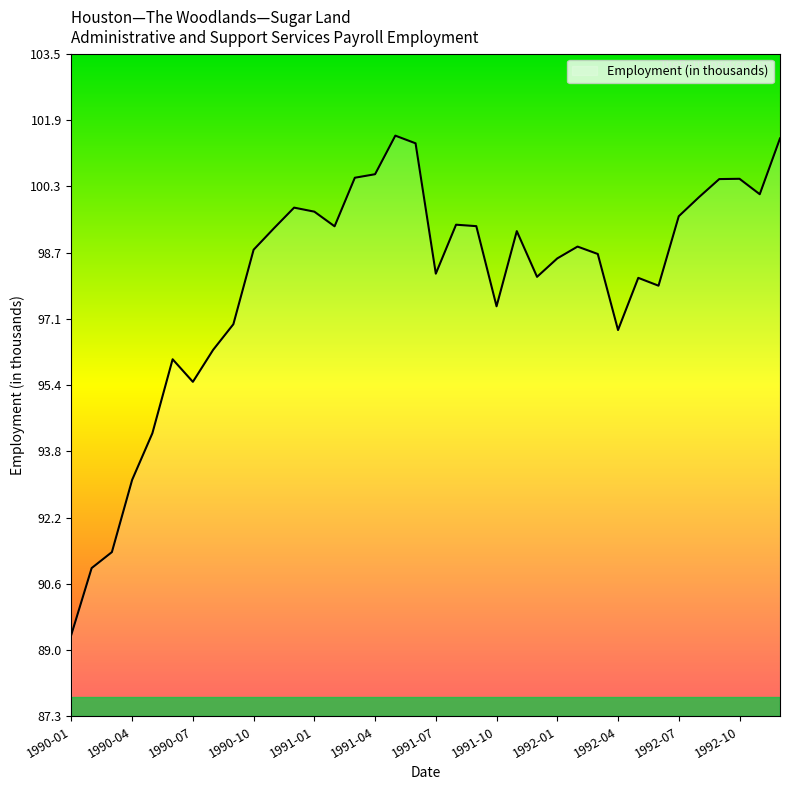

What is the average value?

98.0